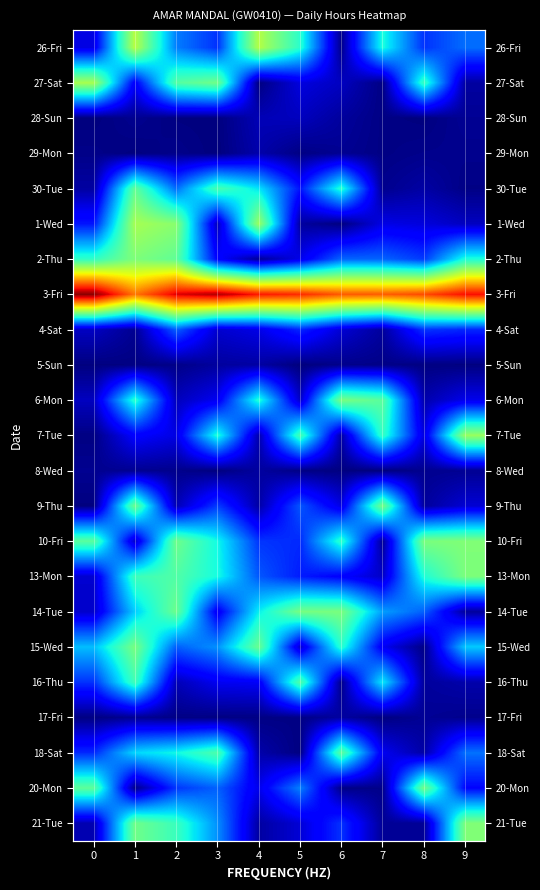

How many data points does each series have?

10